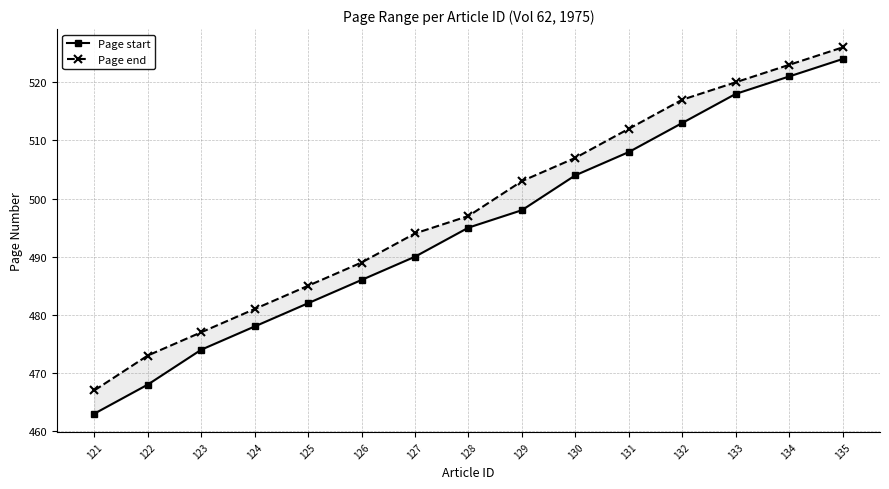

Which series has the largest range (max minus min)?

Page start